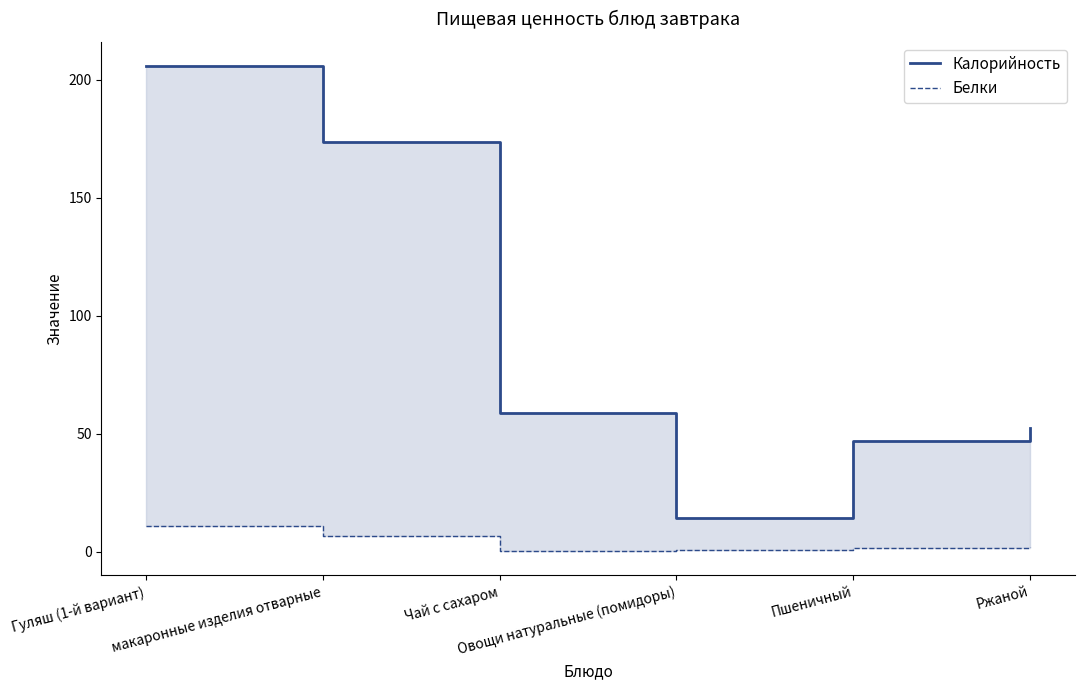

List the labels in order of Белки value, largest first.

Гуляш (1-й вариант), макаронные изделия отварные, Ржаной, Пшеничный, Овощи натуральные (помидоры), Чай с сахаром